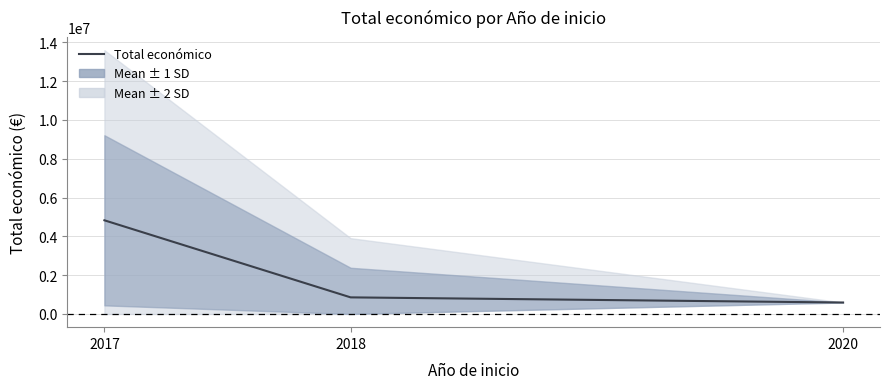

How many distinct data groups are displayed?

1